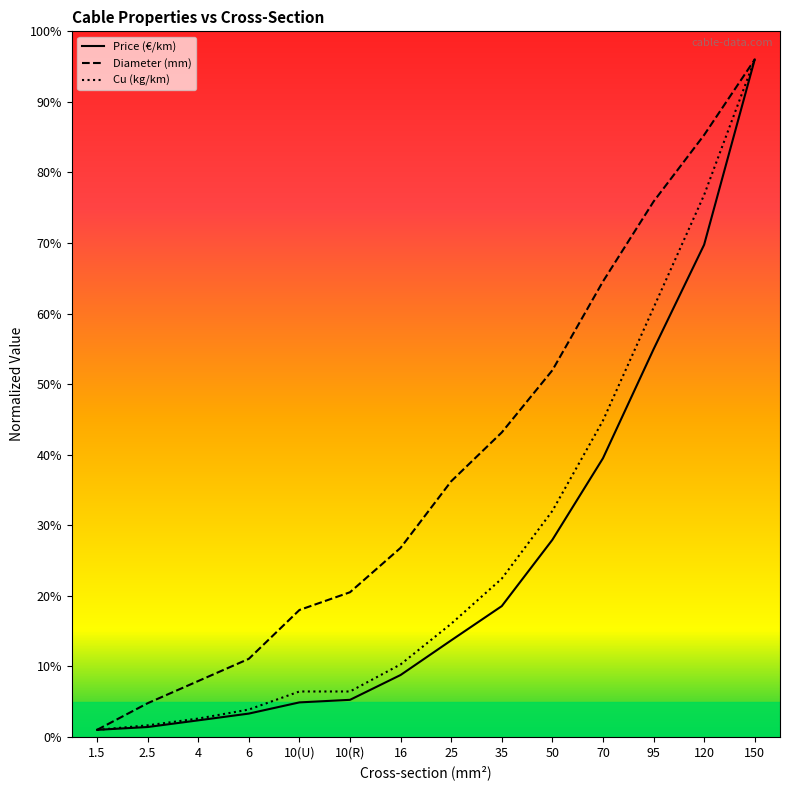

What are all the series names shown in the legend?

Price (€/km), Diameter (mm), Cu (kg/km)